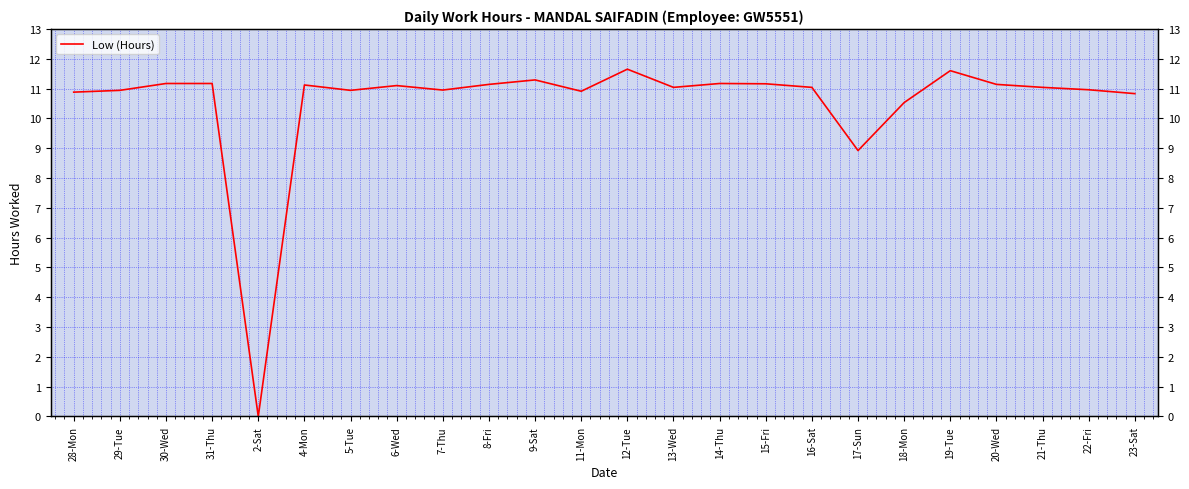

What is the label of the 5th point from the right?

19-Tue